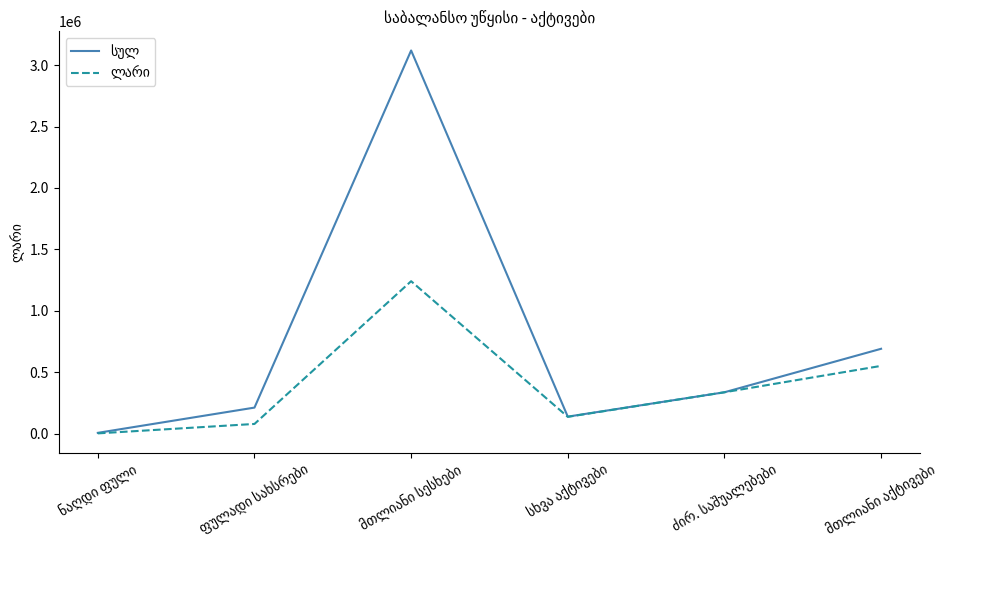

What is the greatest value displayed?

3119966.8